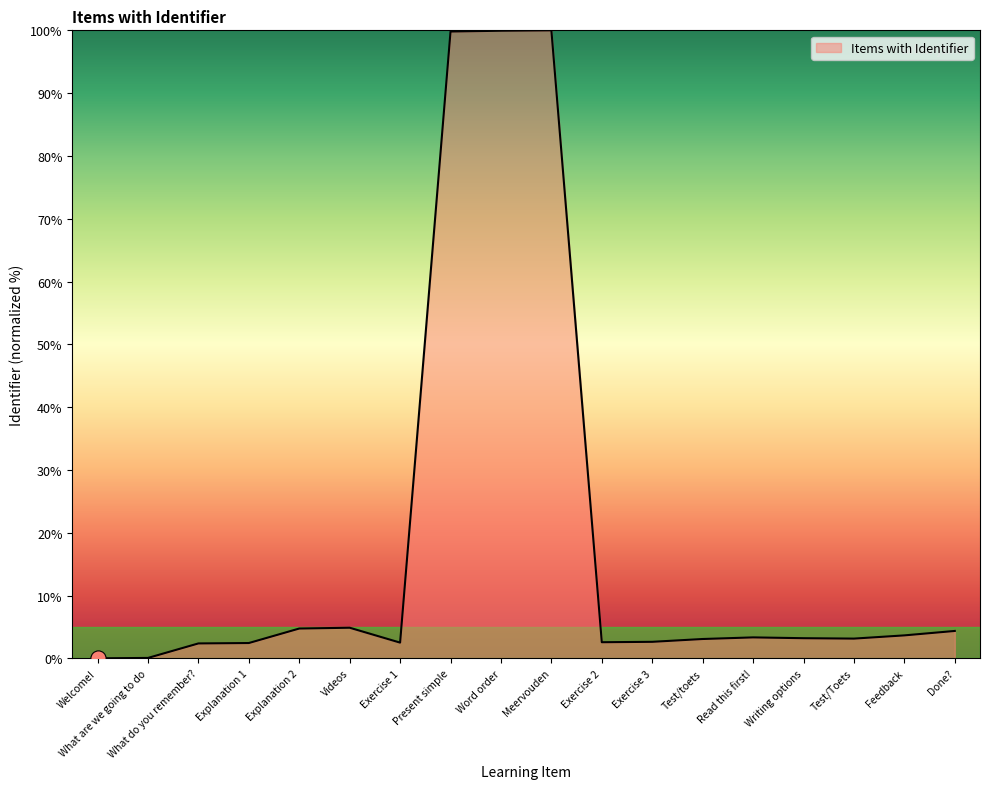

What is the change in value from What do you remember? to Meervouden?

+97.6